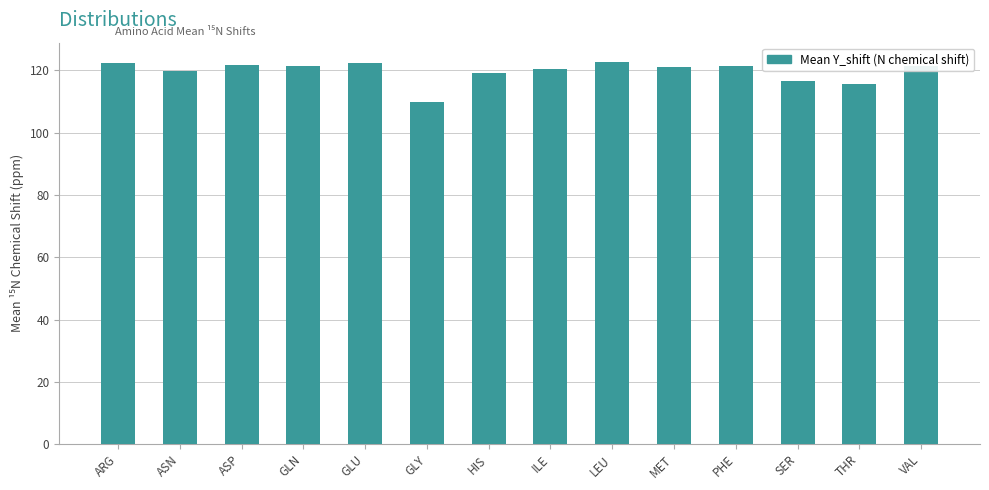

The value at LEU is 64.3. True or false?

False